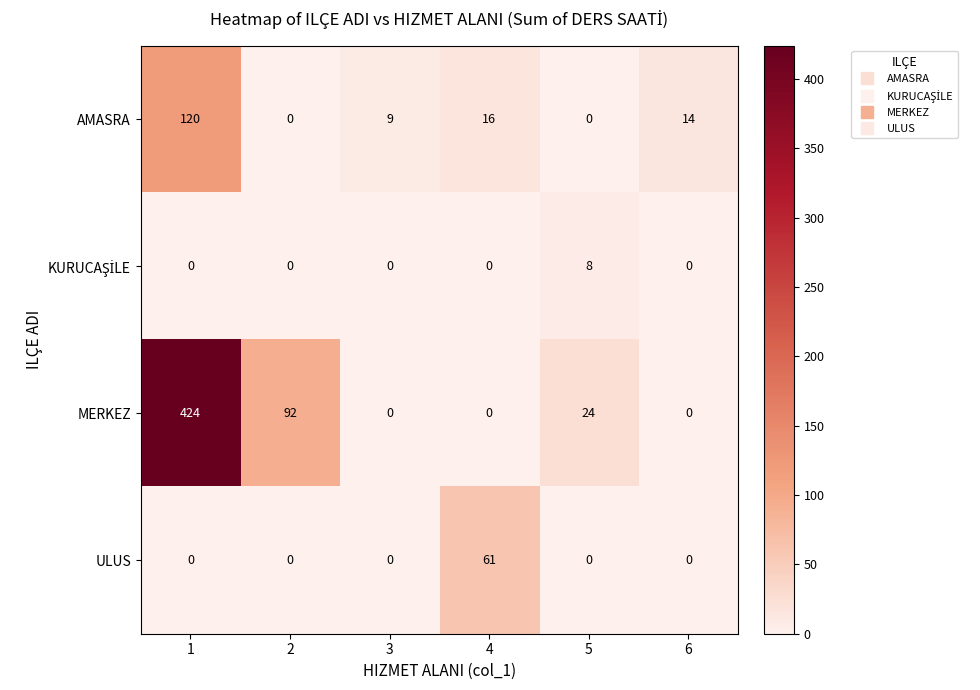

Is it true that ULUS equals 41 at 4?

False